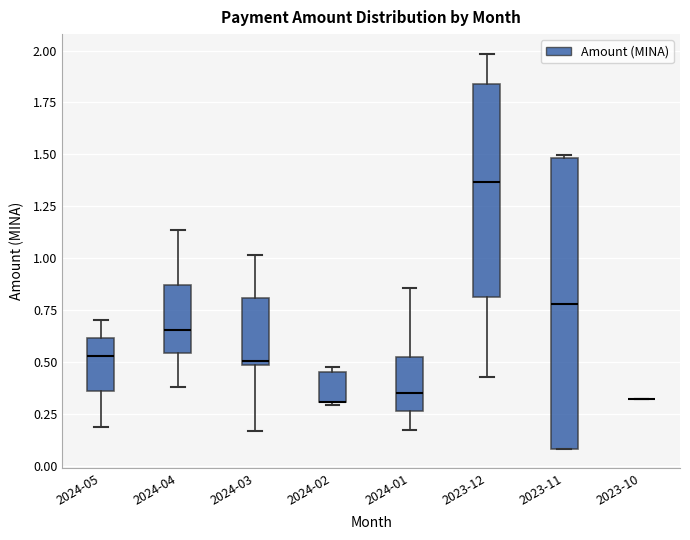

Where does the lower whisker of the box for 2024-04 end on the y-axis? The values are not printed on the chart, so give them approximately, as read against the axis.

0.40